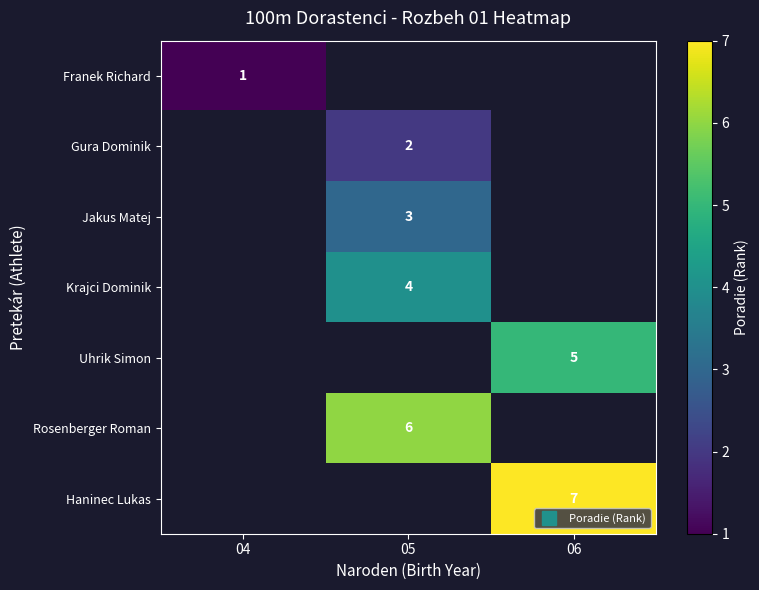

At which label does Franek Richard reach its peak?

04